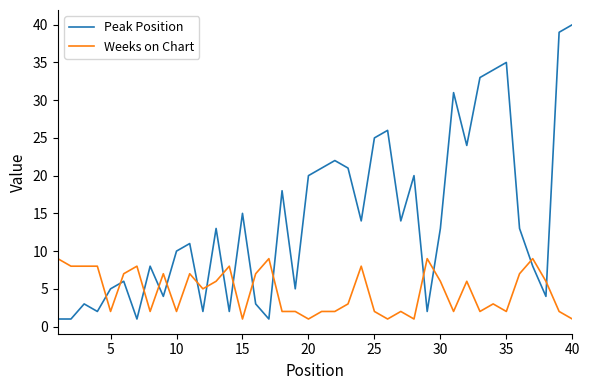

At how many categories does at least one series exceed 12?

21